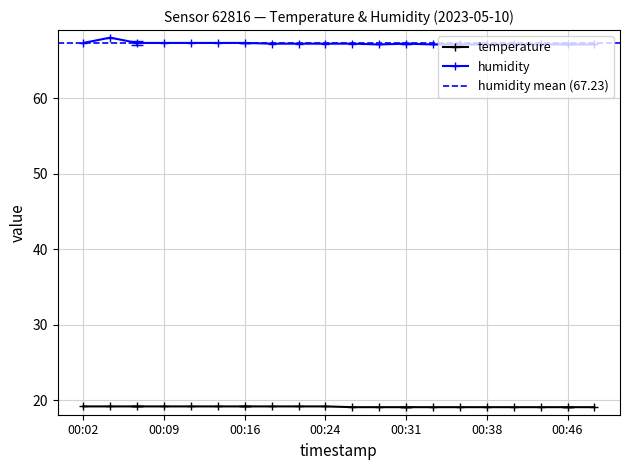

Rank the series by their average value, from highest to lowest.

humidity, temperature